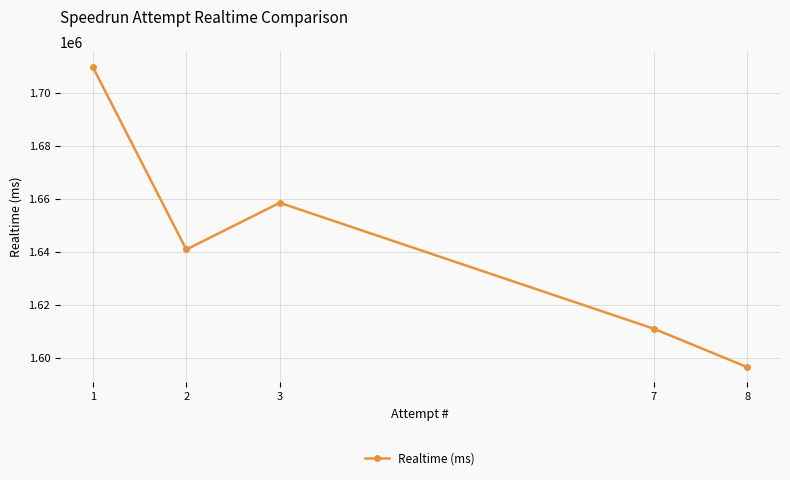

The value at 7 is 1611004. True or false?

True